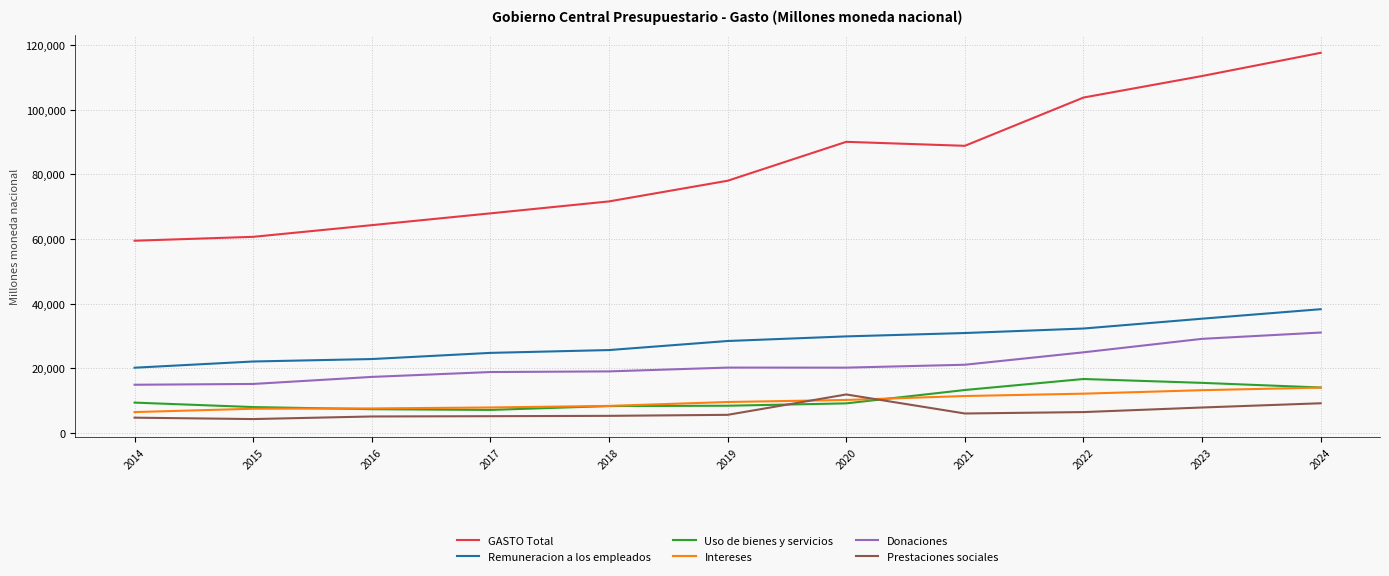

In GASTO Total, how many points are lower than both neighbors (excluding endpoints)?

1